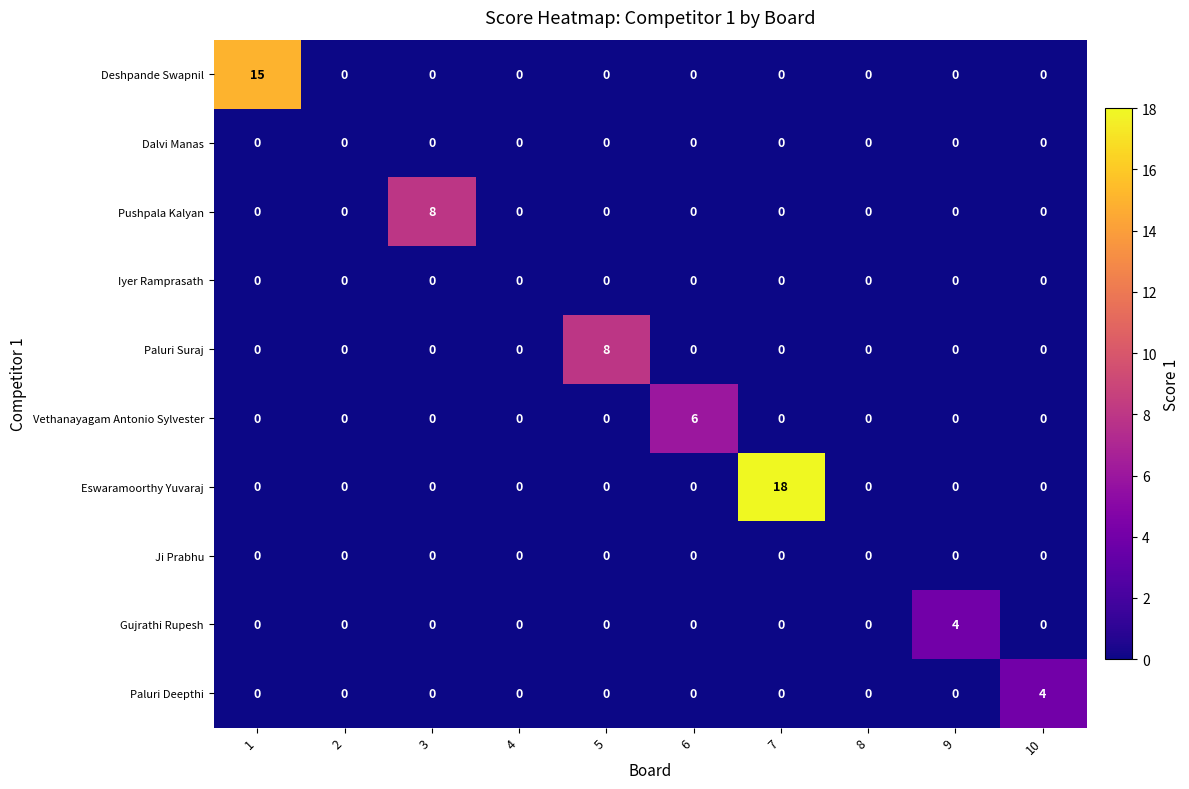

What is the spread (max minus min) of values at 7?

18